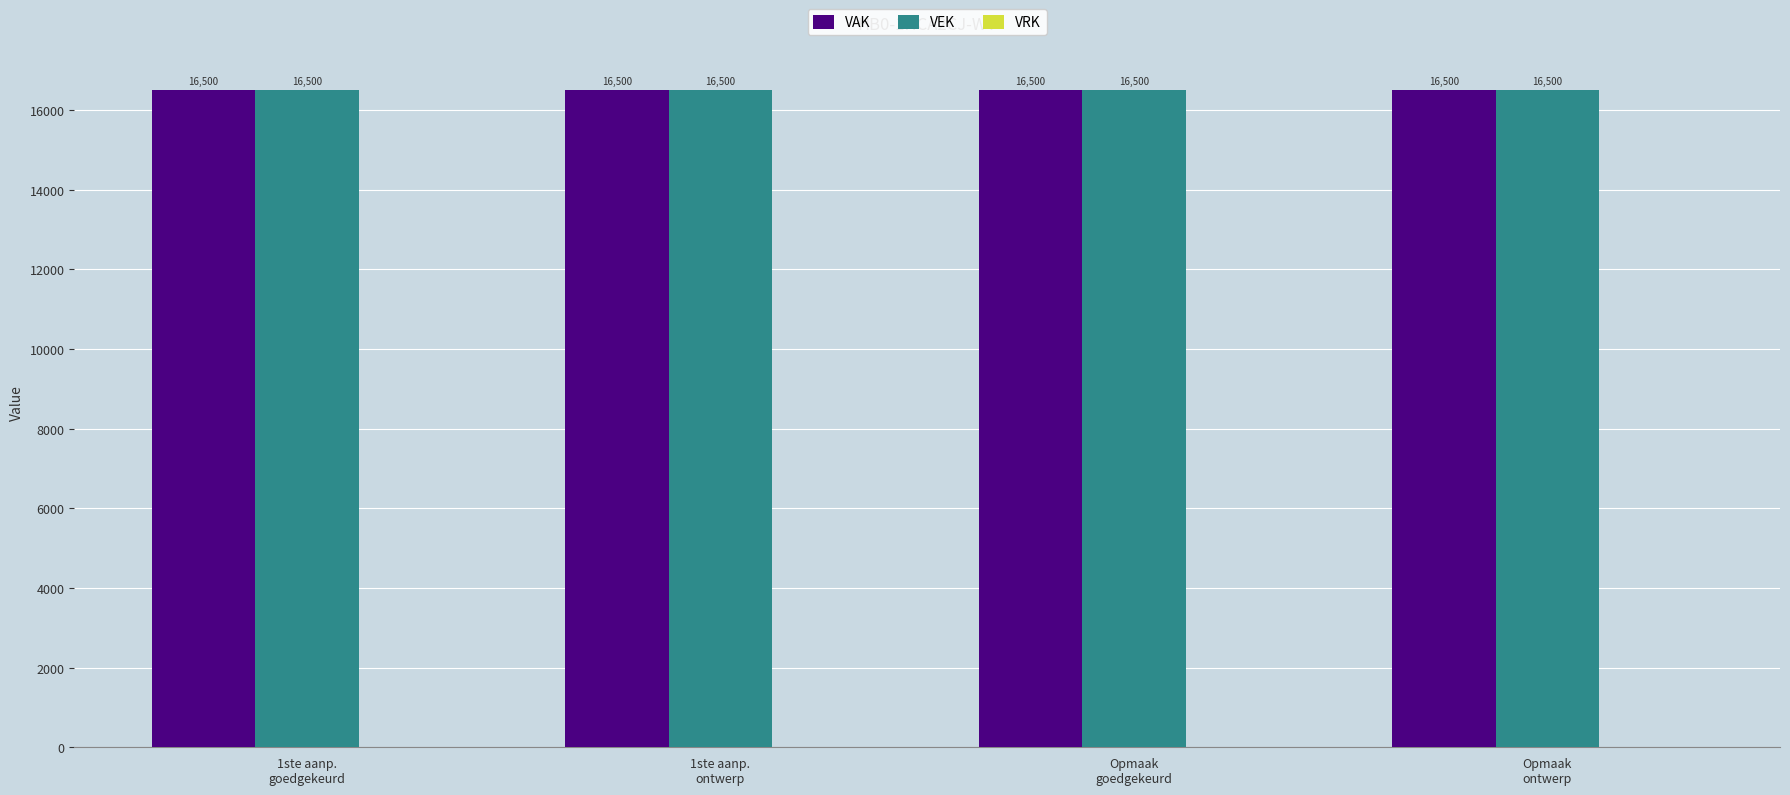

Rank the categories by VRK value from lowest to highest.

1ste aanp.
goedgekeurd, 1ste aanp.
ontwerp, Opmaak
goedgekeurd, Opmaak
ontwerp